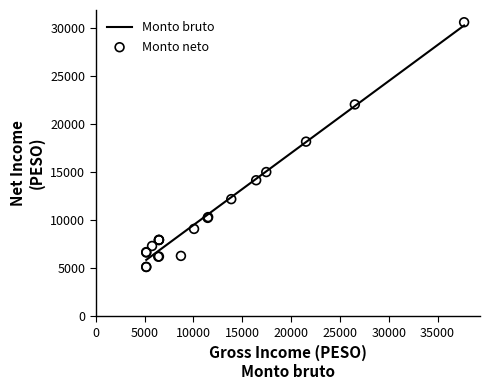

What is the maximum value for Monto bruto?

30256.1